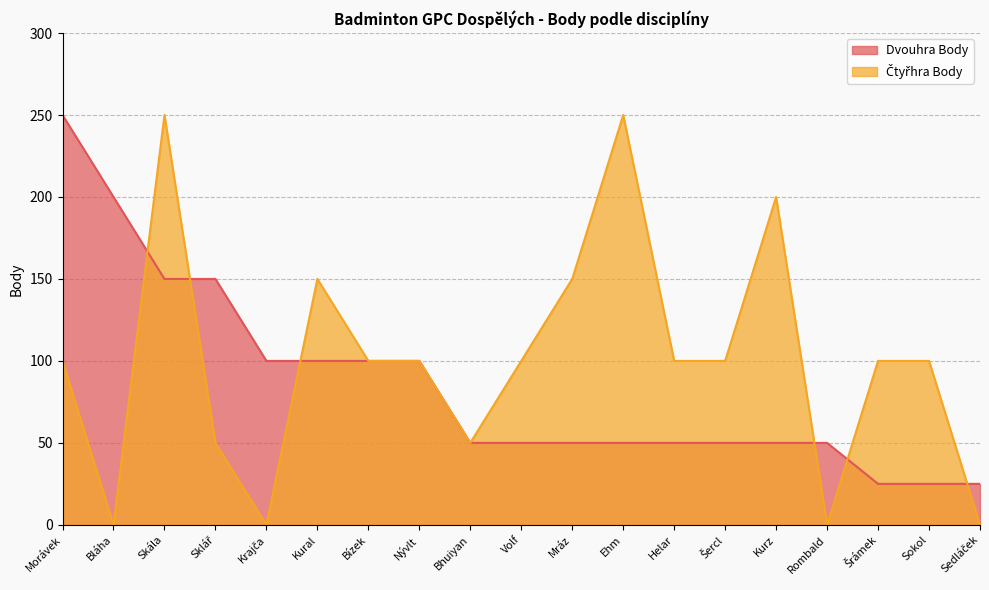

What is the total value across all series at Bízek?

200